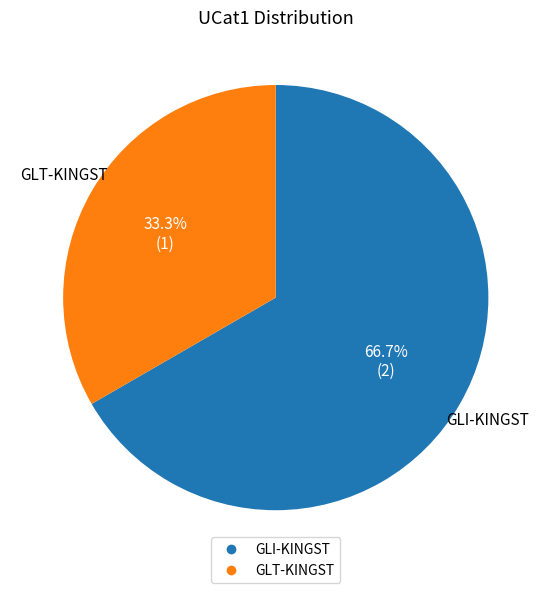

To the nearest percent, what portion does GLI-KINGST represent?

67%